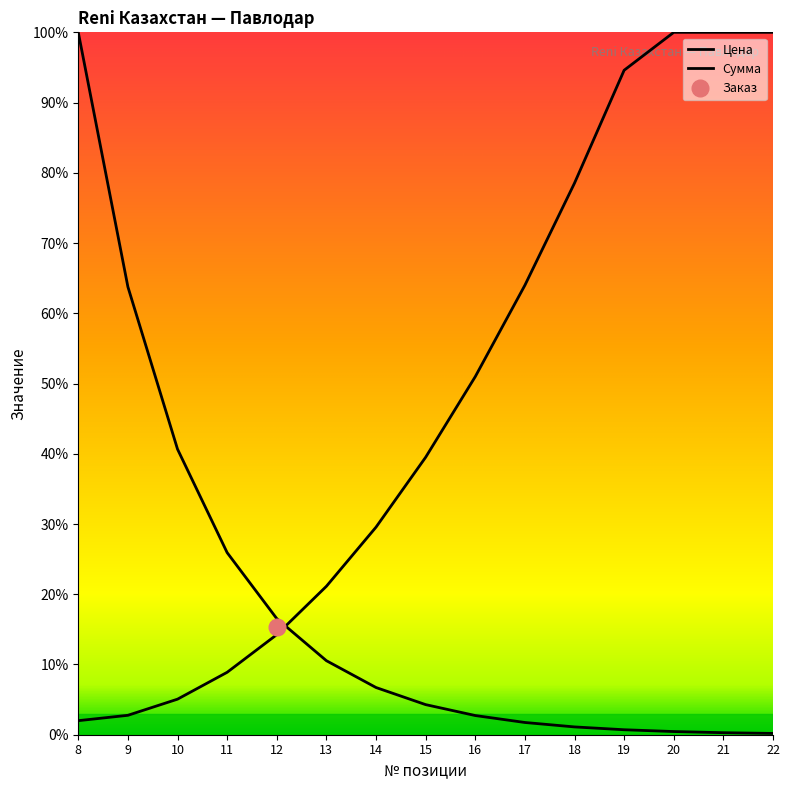

What is the sum of all Сумма values?

711.2